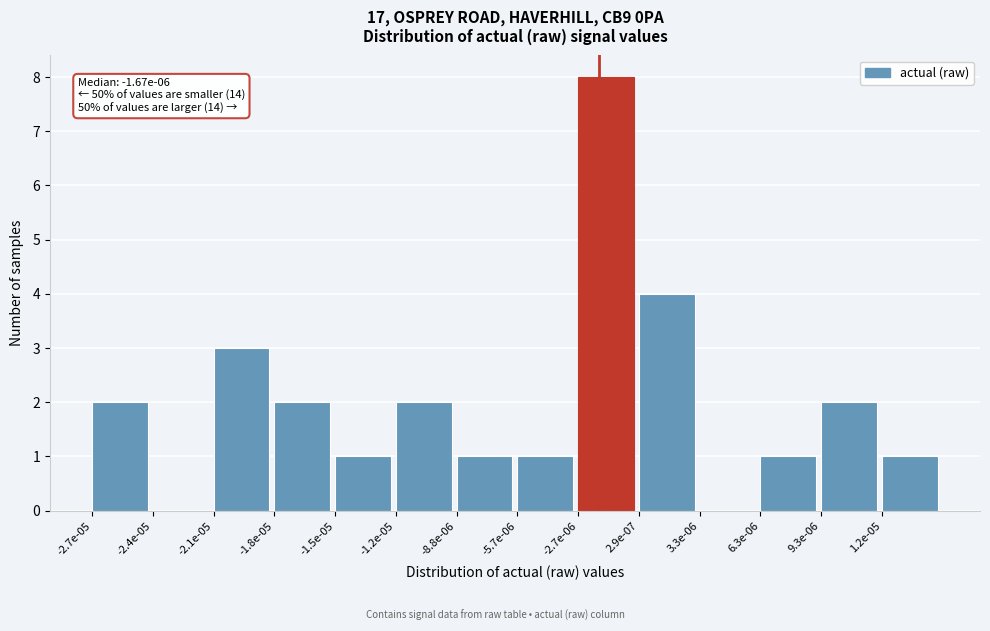

Reading left to right, extract all data points from this chart.

-2.7e-05=2	-2.4e-05=0	-2.1e-05=3	-1.8e-05=2	-1.5e-05=1	-1.2e-05=2	-8.8e-06=1	-5.7e-06=1	-2.7e-06=8	2.9e-07=4	3.3e-06=0	6.3e-06=1	9.3e-06=2	1.2e-05=1